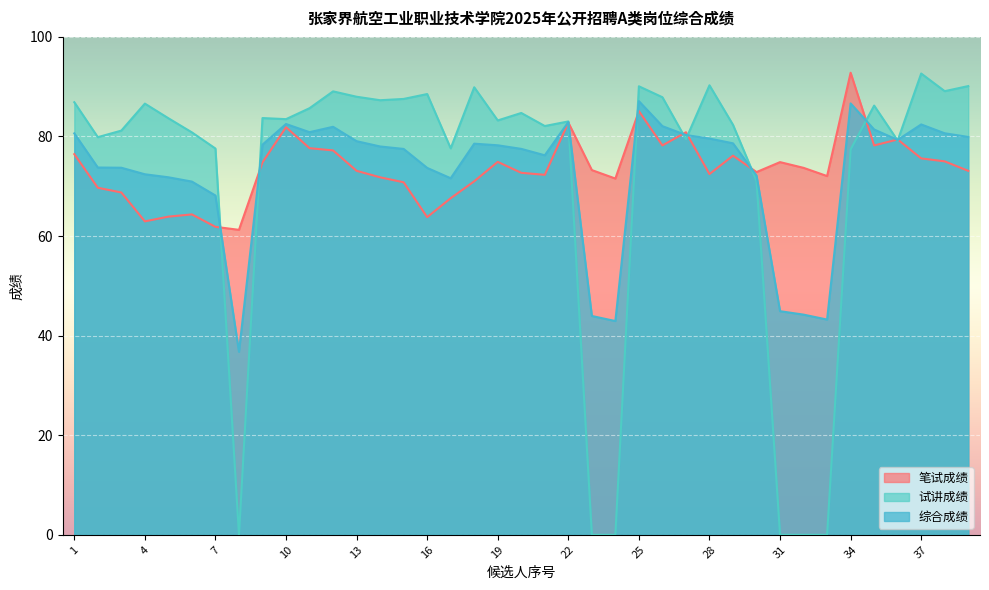

The 笔试成绩 series shows 70.8 at 15. True or false?

True